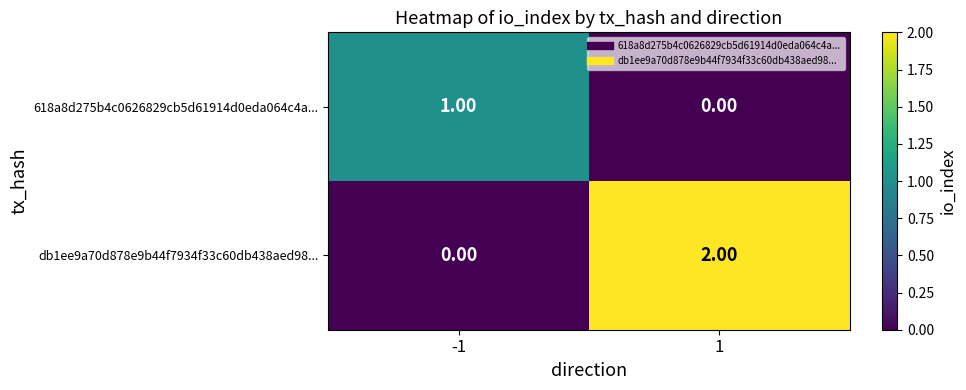

List the series in order of their overall mean, lowest first.

618a8d275b4c0626829cb5d61914d0eda064c4a..., db1ee9a70d878e9b44f7934f33c60db438aed98...